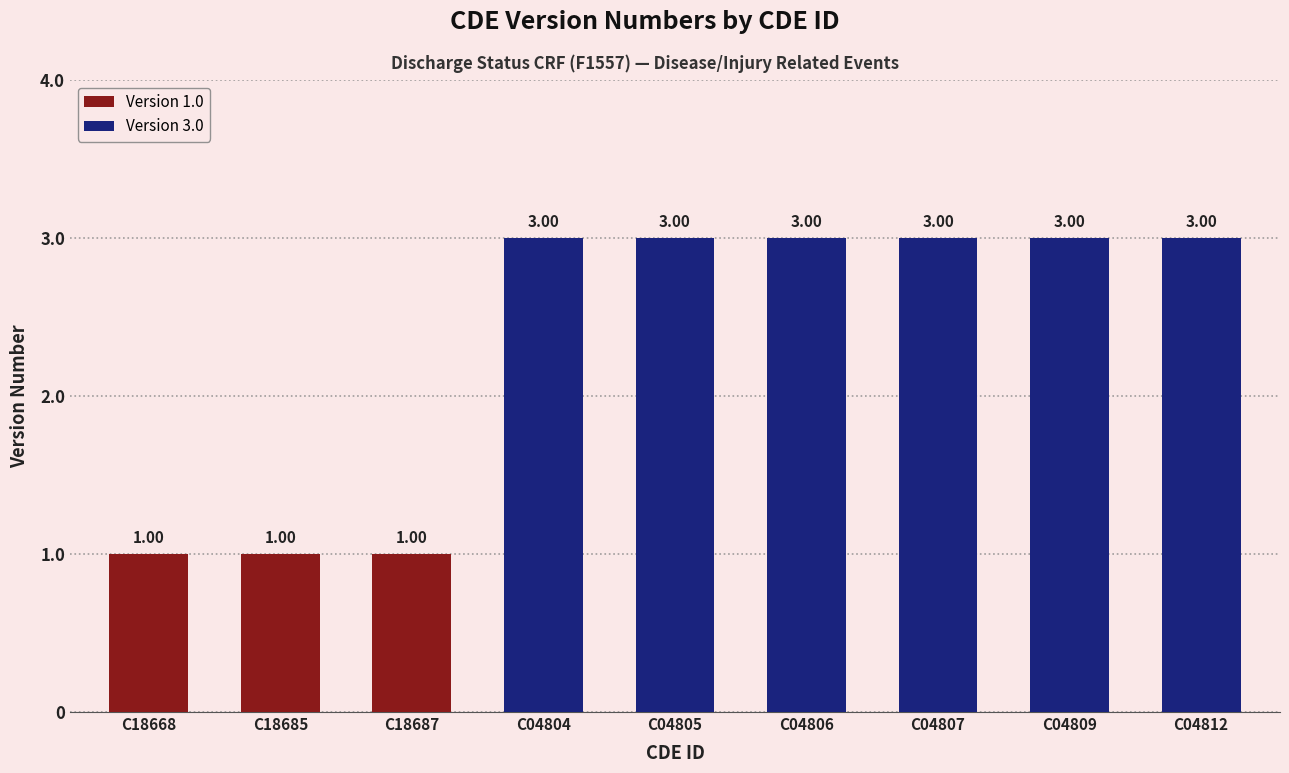

What is the difference between the second highest and minimum values?

2